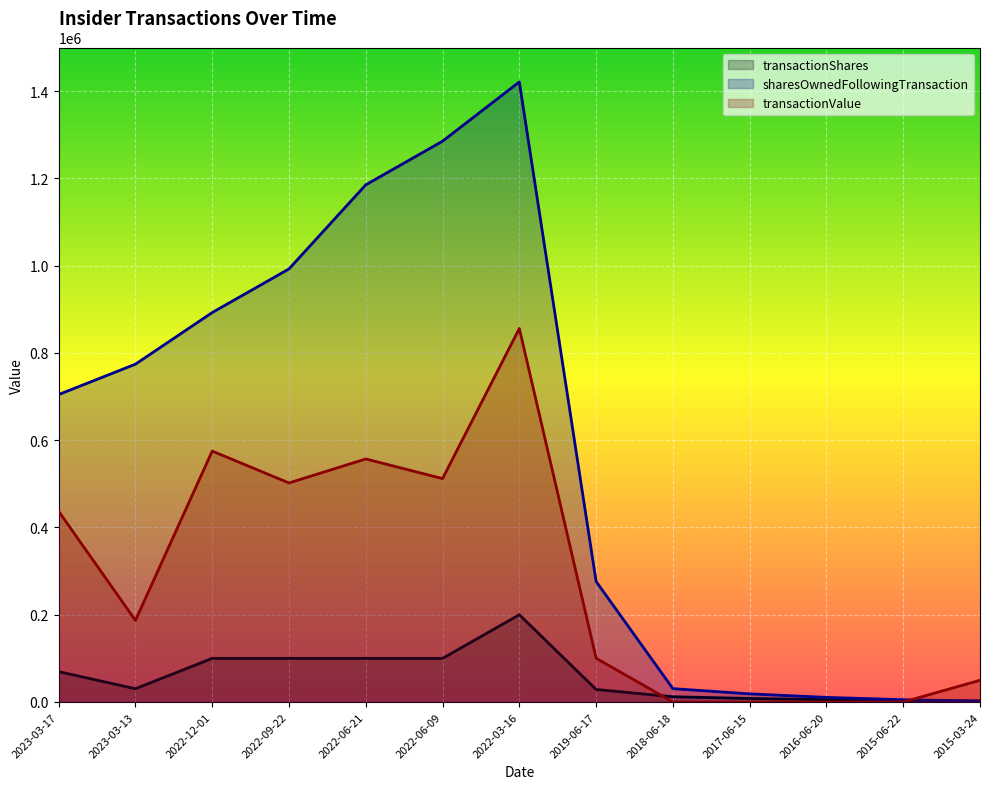

What is the spread (max minus min) of values at 2023-03-17?

635040